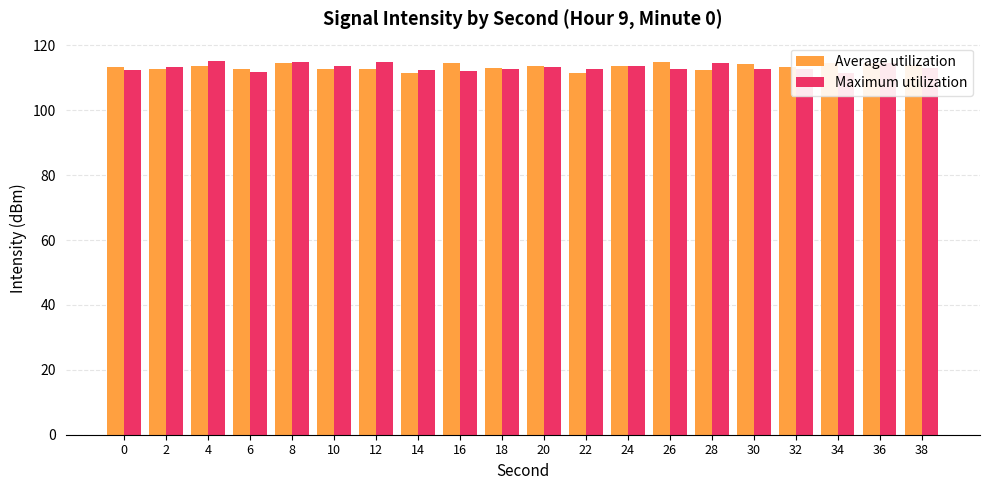

How many data points in Maximum utilization are less than 113?

10